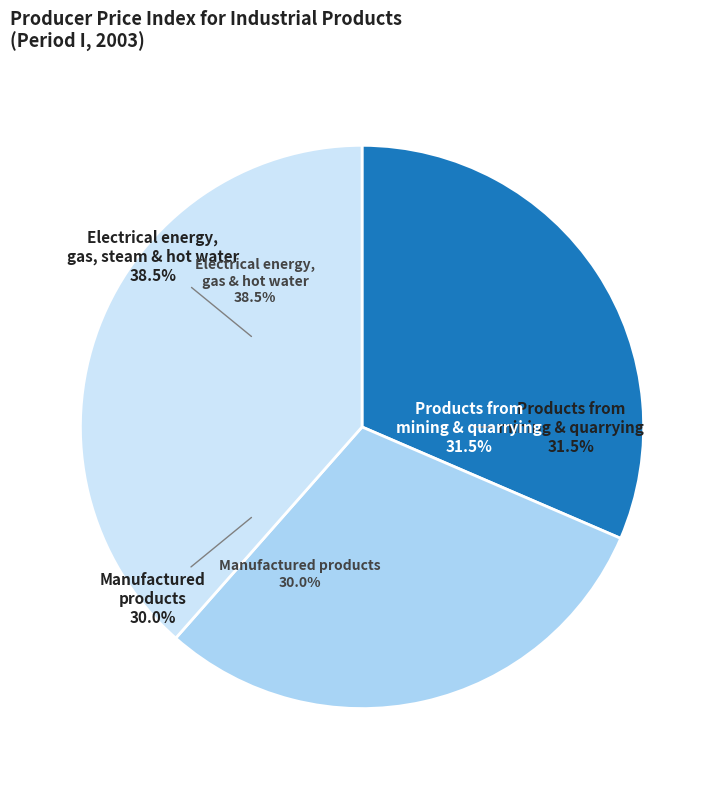

Which slice is the largest?

Electrical energy, gas, steam and hot water